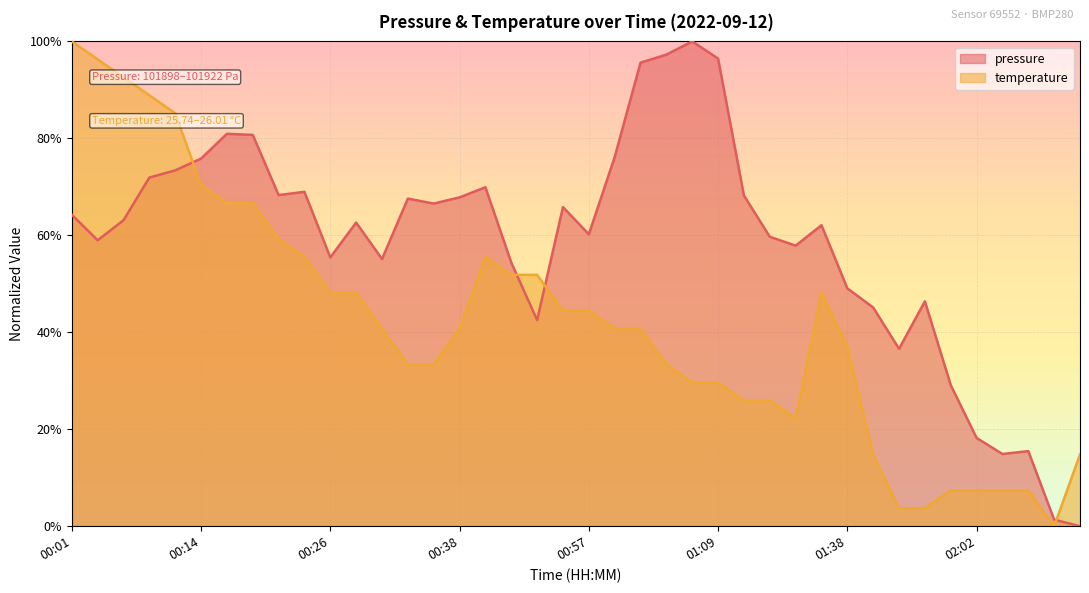

Reading left to right, extract all data points from this chart.

pressure: 0.6	0.6	0.6	0.7	0.7	0.8	0.8	0.8	0.7	0.7	0.6	0.6	0.6	0.7	0.7	0.7	0.7	0.5	0.4	0.7	0.6	0.8	1.0	1.0	1.0	1.0	0.7	0.6	0.6	0.6	0.5	0.5	0.4	0.5	0.3	0.2	0.1	0.2	0.0	0.0
temperature: 1.0	1.0	0.9	0.9	0.9	0.7	0.7	0.7	0.6	0.6	0.5	0.5	0.4	0.3	0.3	0.4	0.6	0.5	0.5	0.4	0.4	0.4	0.4	0.3	0.3	0.3	0.3	0.3	0.2	0.5	0.4	0.1	0.0	0.0	0.1	0.1	0.1	0.1	0.0	0.1